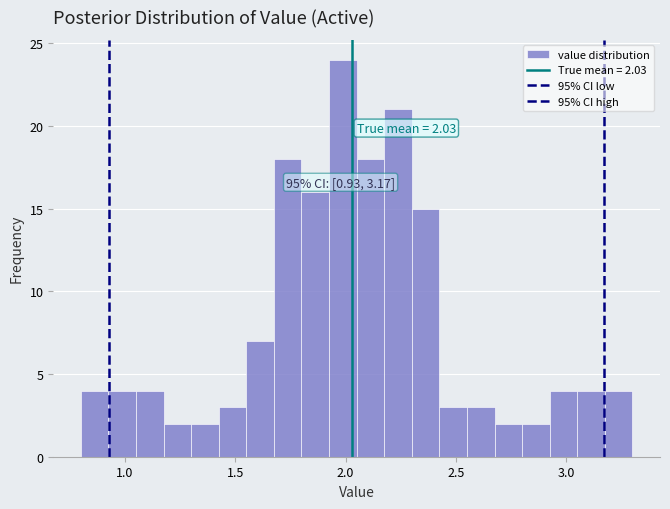

Around what value on the x-axis is the tallest bar? Give the approximate position of its centre, as read against the axis.

2.00